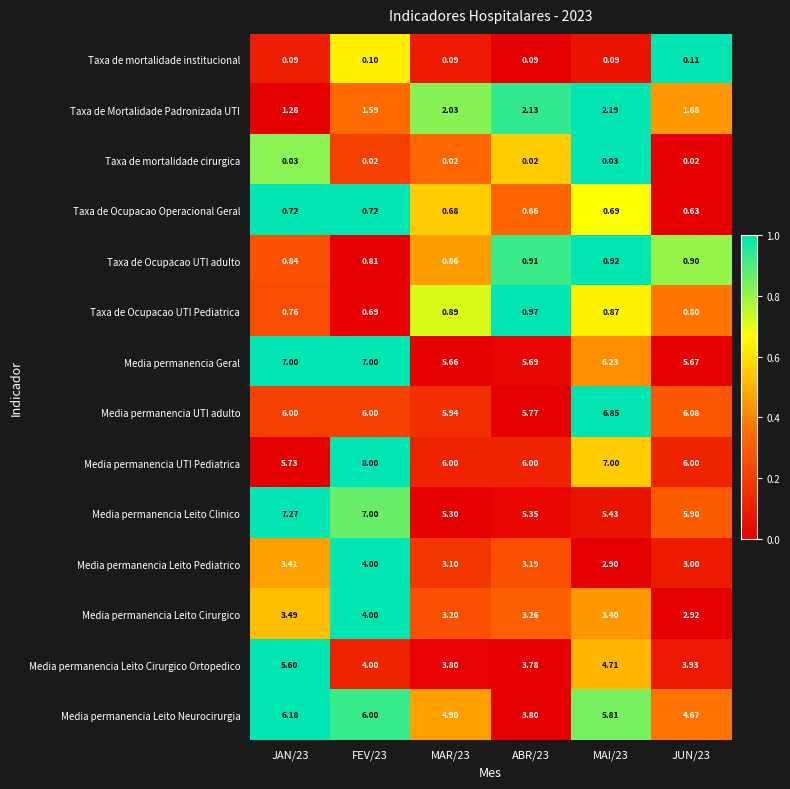

Is the value of Taxa de Ocupacao Operacional Geral at ABR/23 greater than the value of Media permanencia UTI adulto at ABR/23?

No